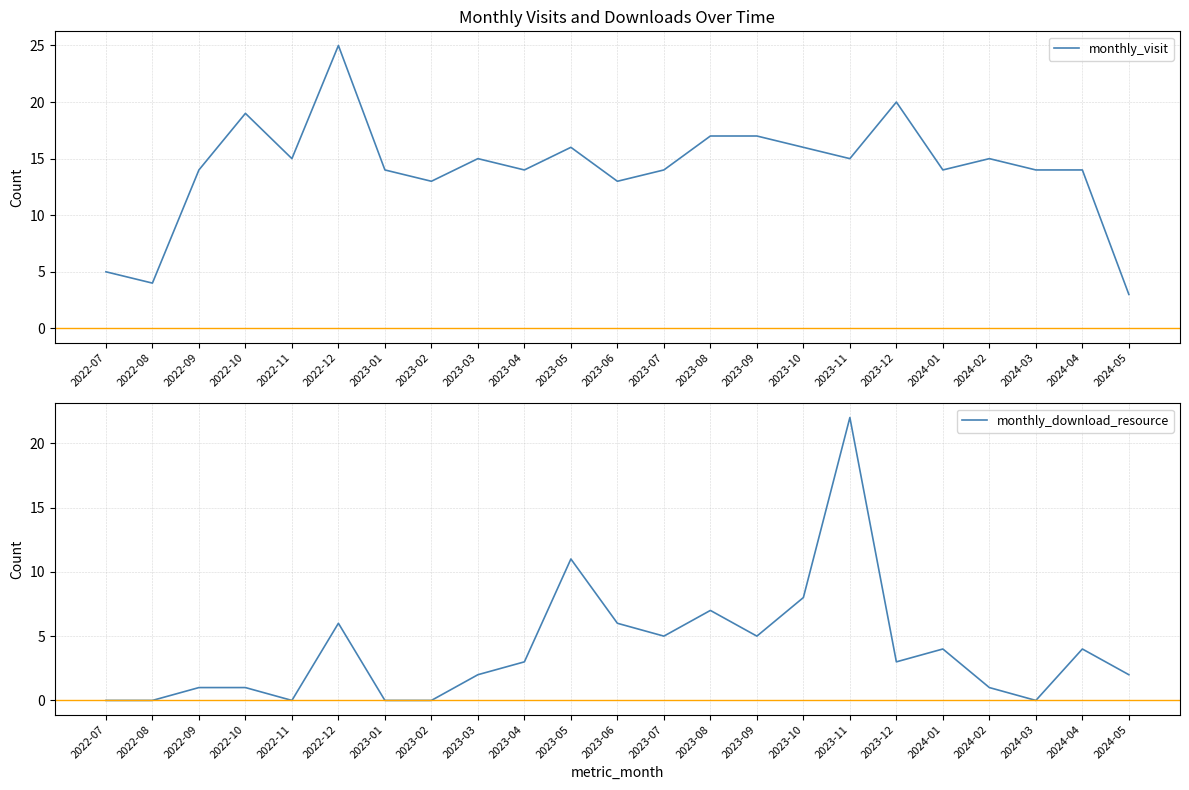

True or false: monthly_visit and monthly_download_resource intersect in this chart.

True